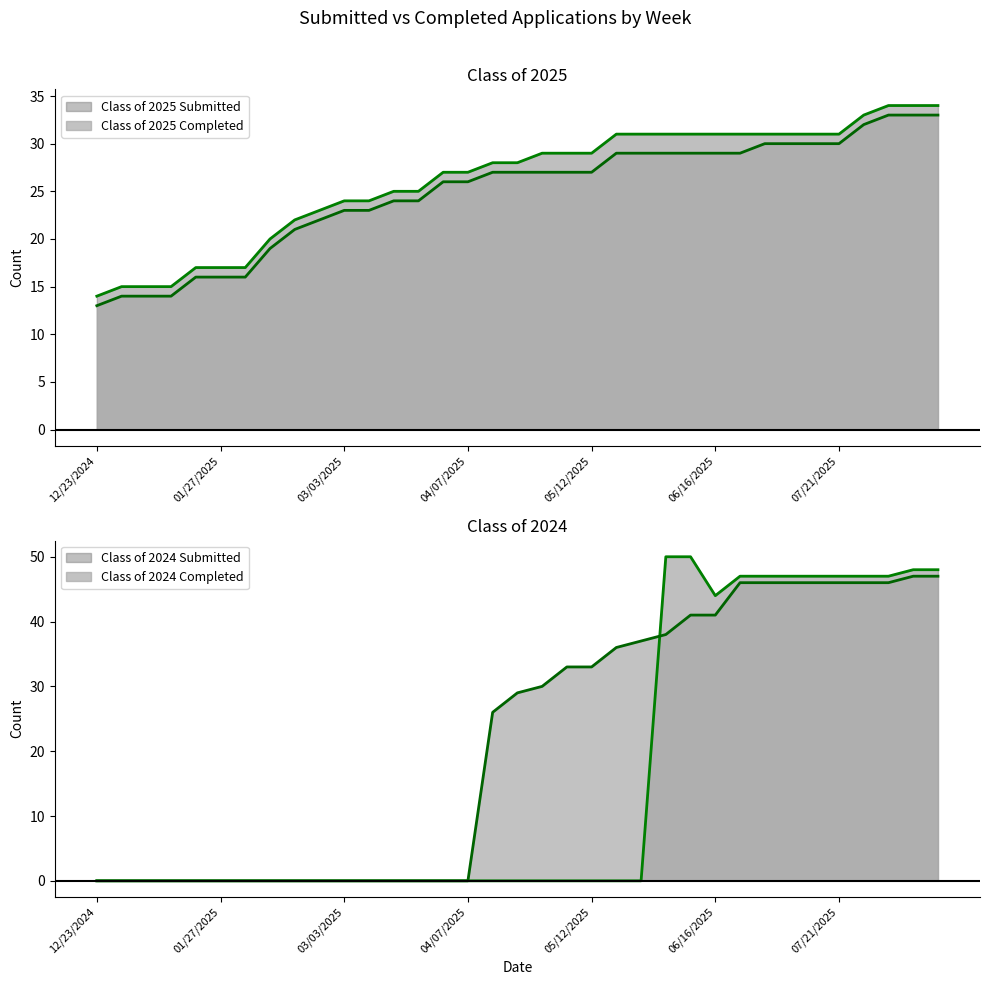

Does the chart have visible grid lines?

No